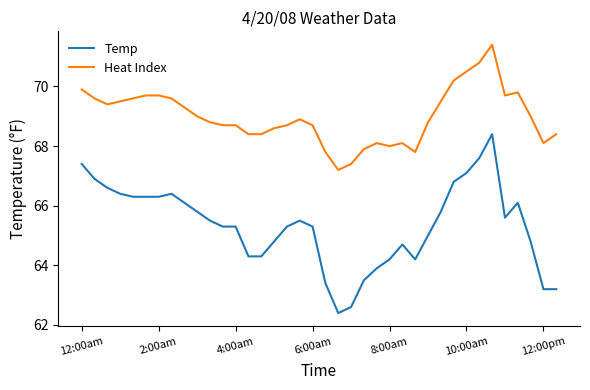

True or false: Heat Index and Temp cross at least once.

False